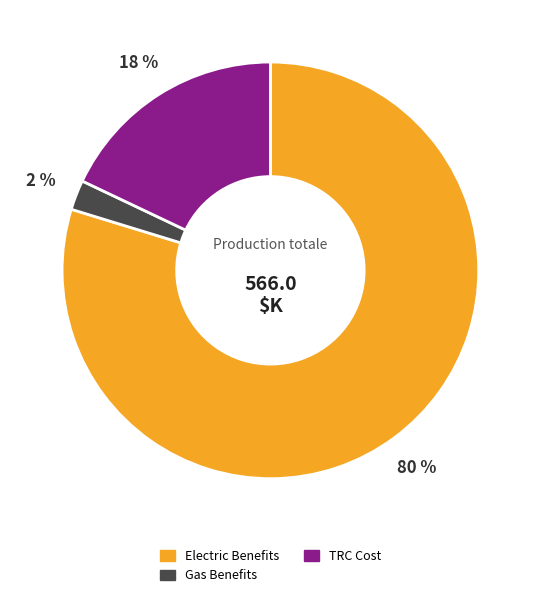

Is there a majority slice in this chart?

Yes